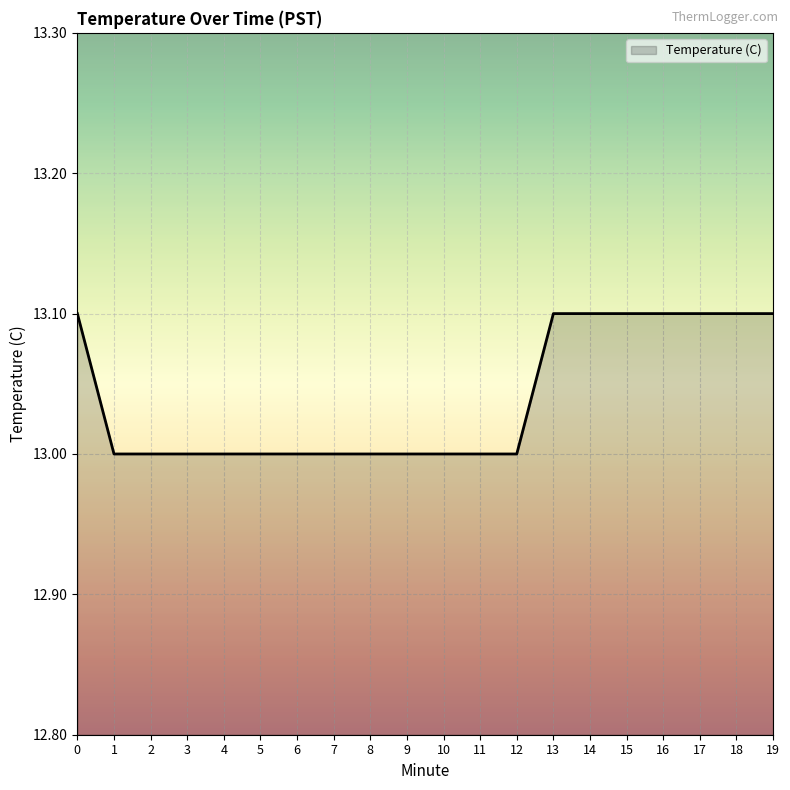

Reading left to right, transcribe all the data shown in this chart.

0=13.1	1=13.0	2=13.0	3=13.0	4=13.0	5=13.0	6=13.0	7=13.0	8=13.0	9=13.0	10=13.0	11=13.0	12=13.0	13=13.1	14=13.1	15=13.1	16=13.1	17=13.1	18=13.1	19=13.1